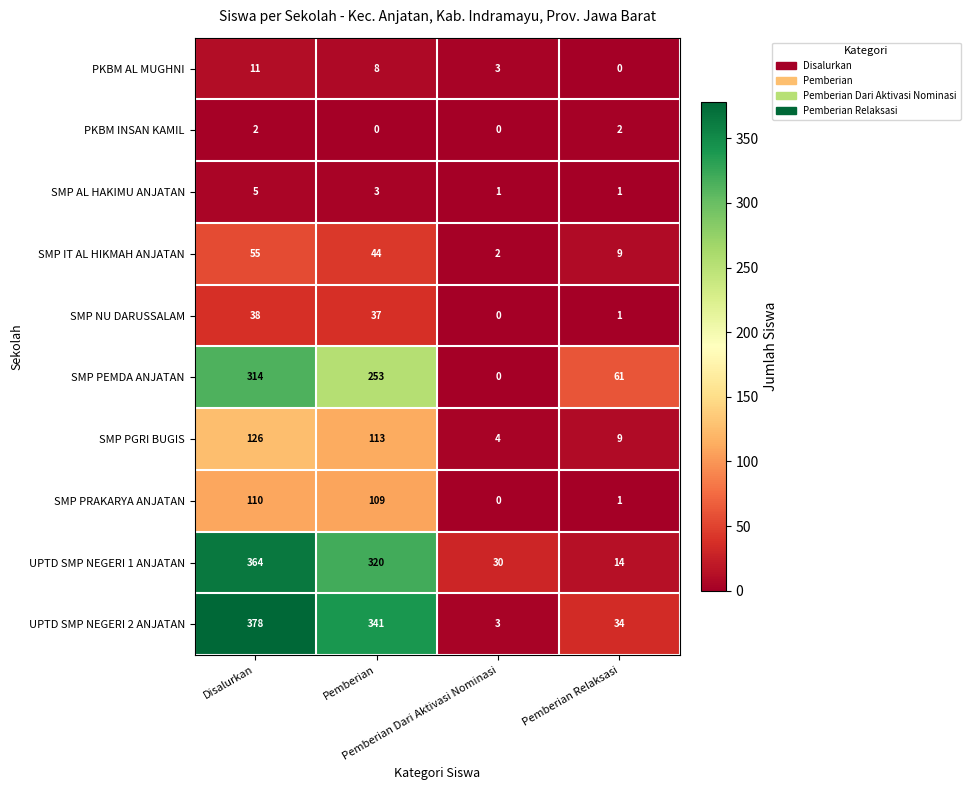

Which series has the largest range (max minus min)?

UPTD SMP NEGERI 2 ANJATAN